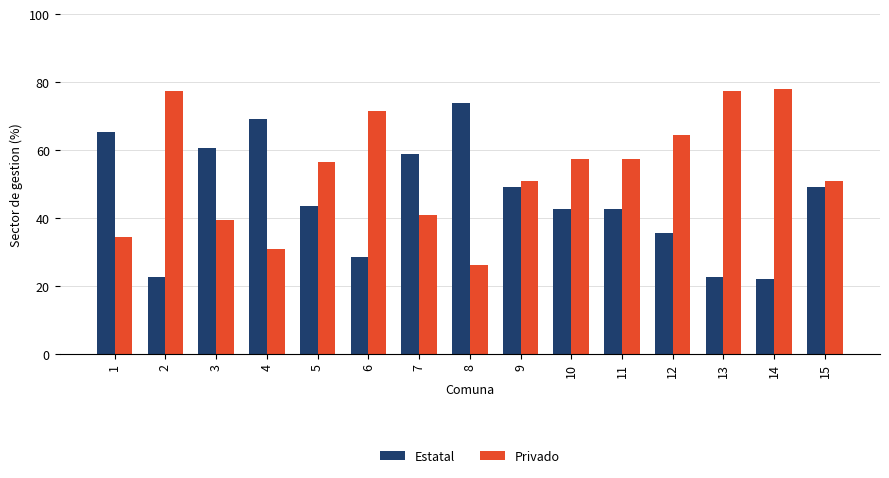

What is the minimum value shown in the chart?

22.0